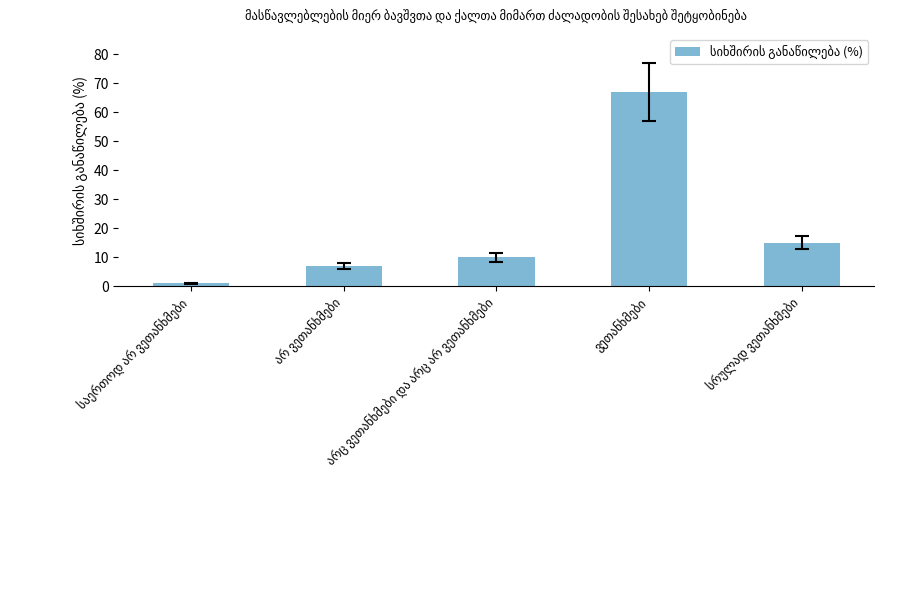

What is the average value?

20